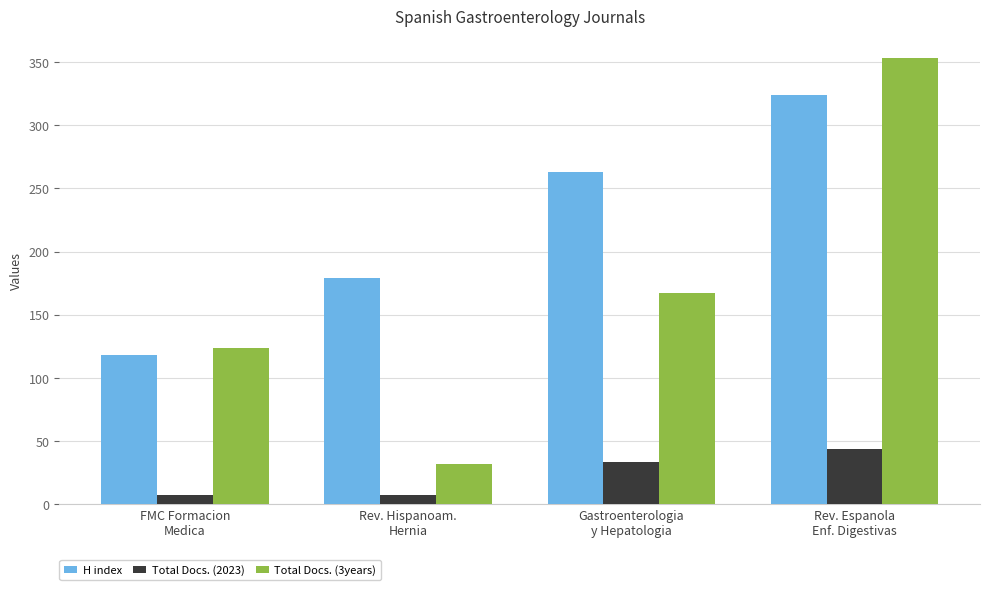

What position from the right is Rev. Hispanoam.
Hernia?

3